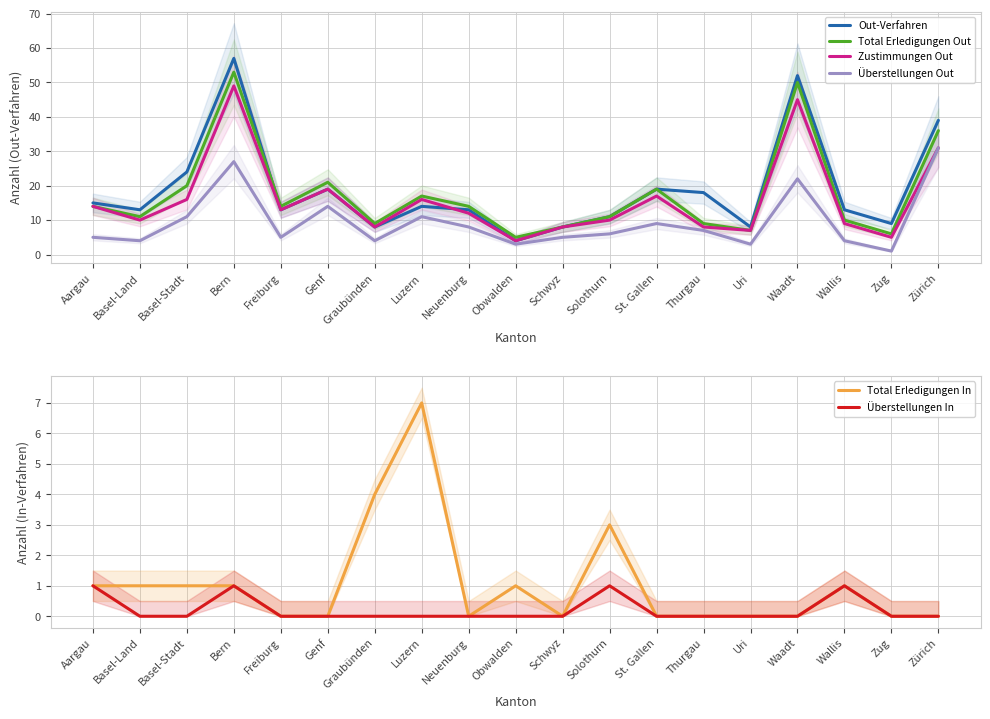

At which label does Zustimmungen Out reach its peak?

Bern